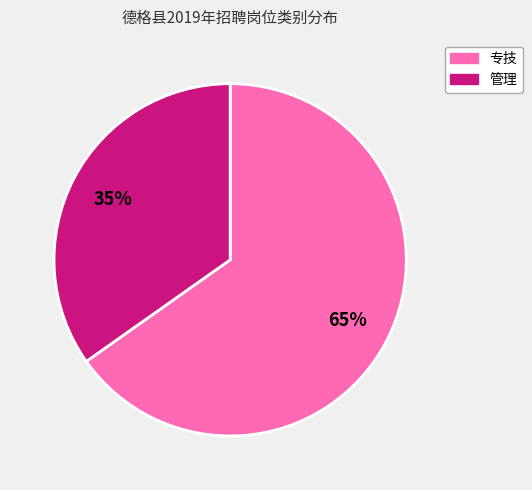

Is 管理 the majority of the pie?

No